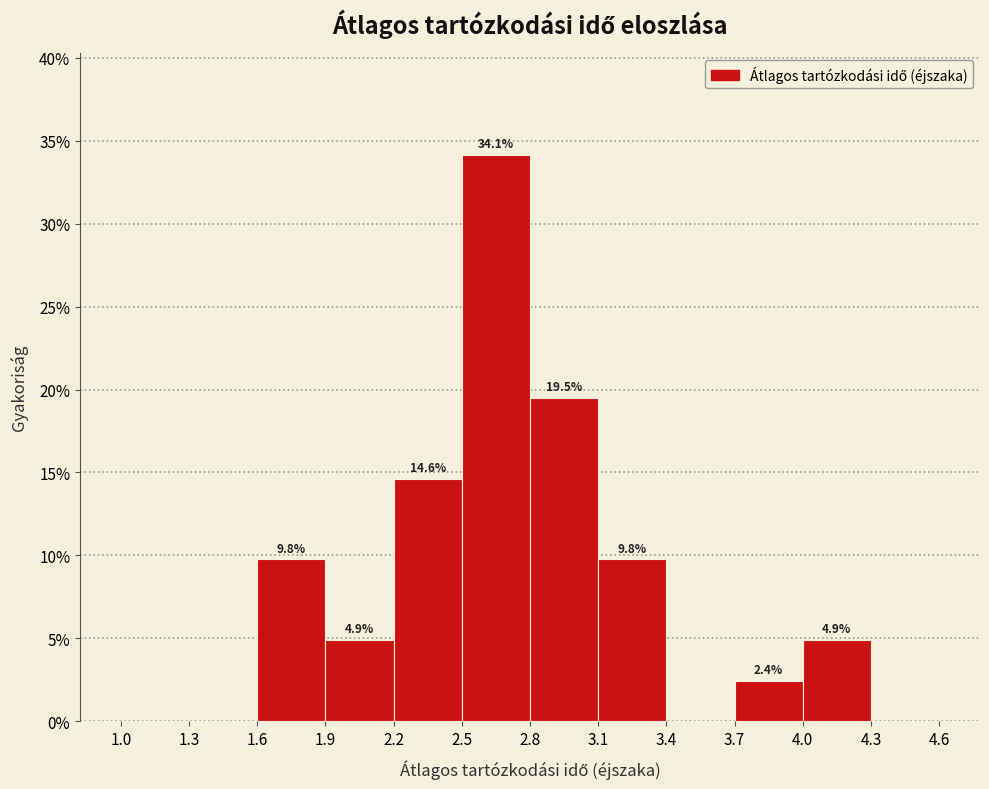

Over which range of the x-axis is the bar tallest?

2.5 to 2.8